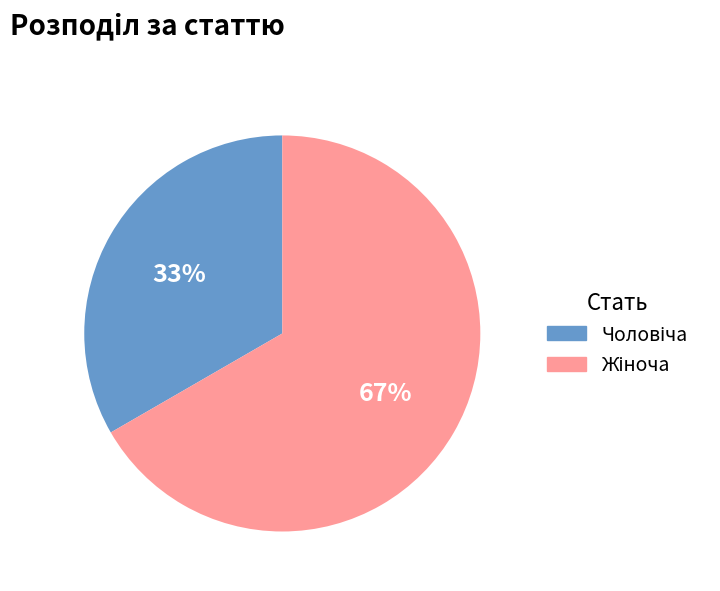

To the nearest percent, what is the average slice percentage?

50%